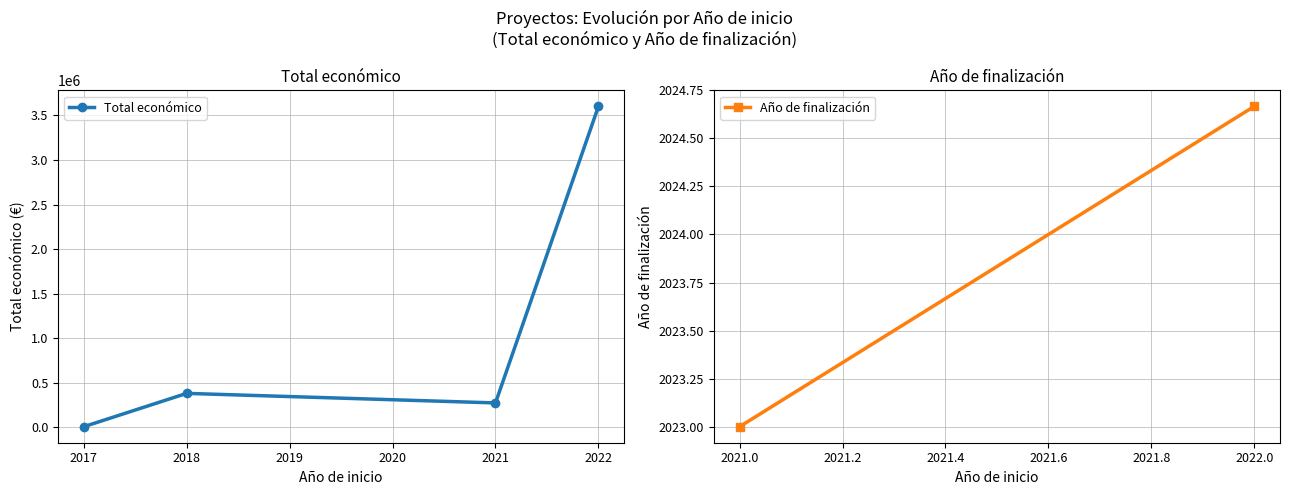

Is this an area chart (filled region under the line)?

No